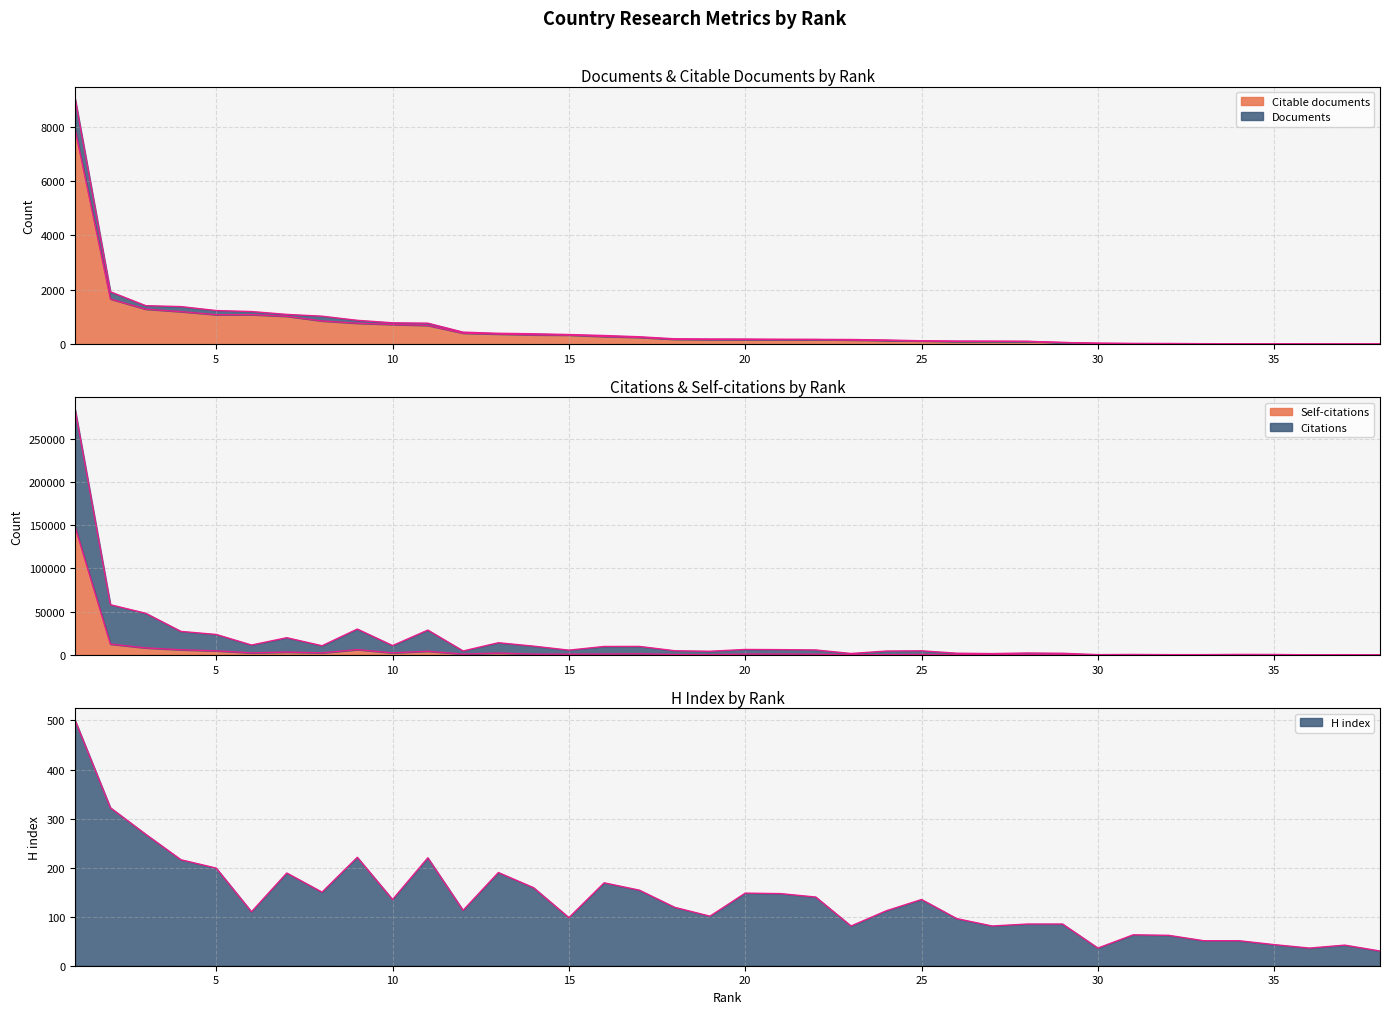

Which category has the highest value in the Citable documents series?

1